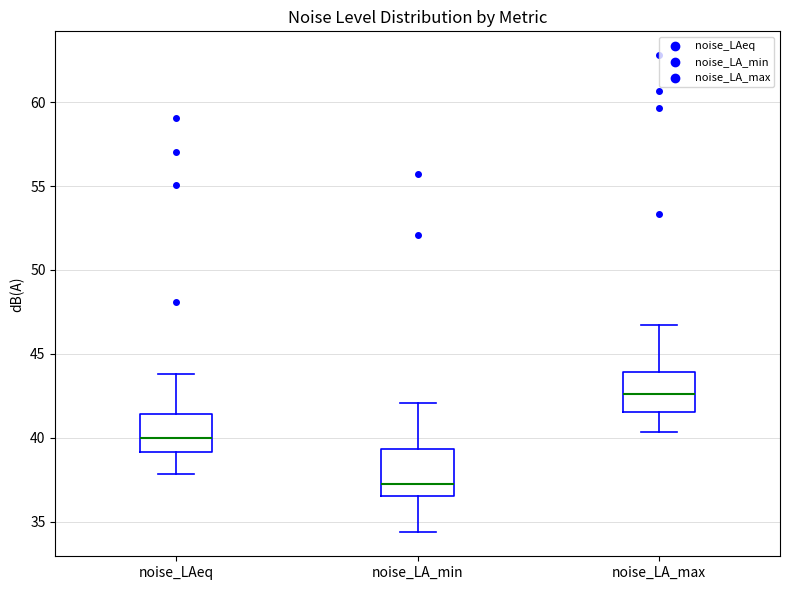

Which box has the lowest median line?

noise_LA_min